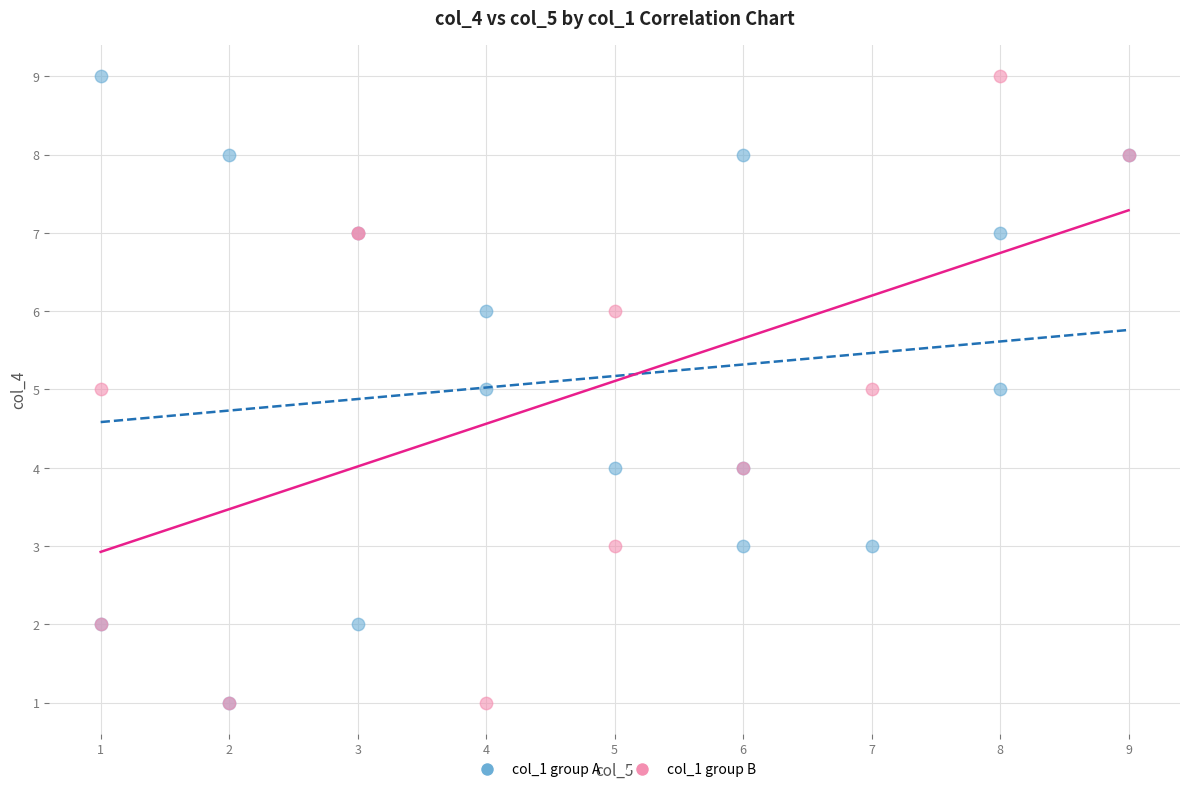

What are all the series names shown in the legend?

col_1 group A, col_1 group B